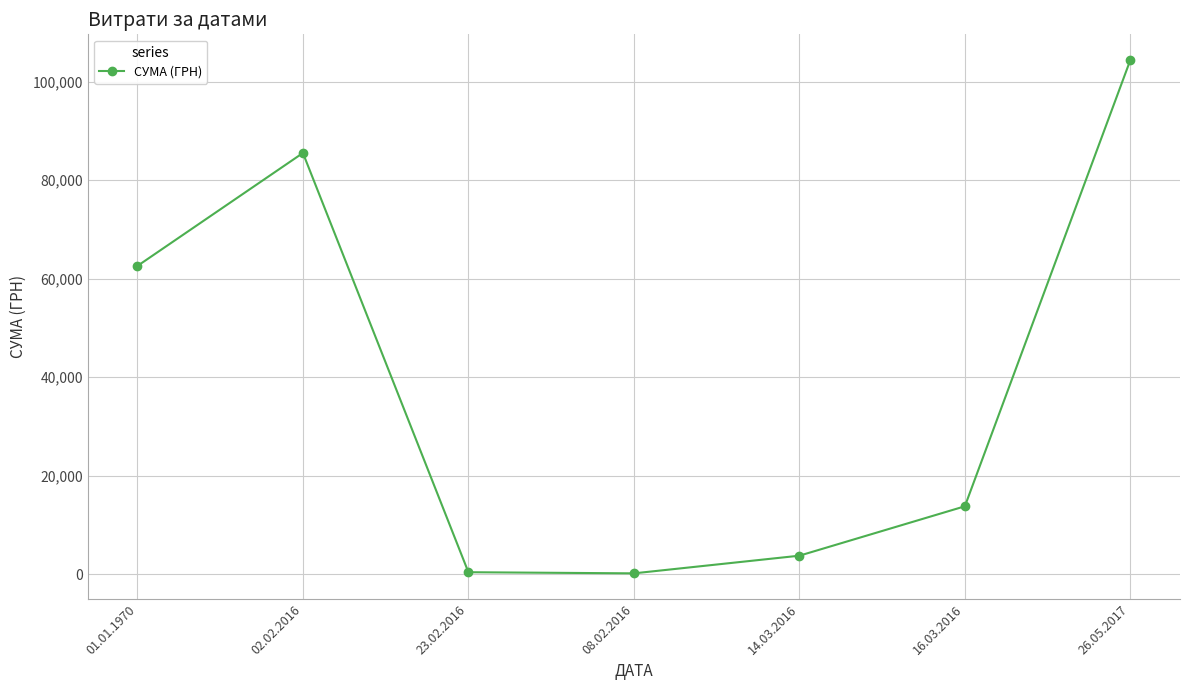

What is the maximum value shown in the chart?

104400.0